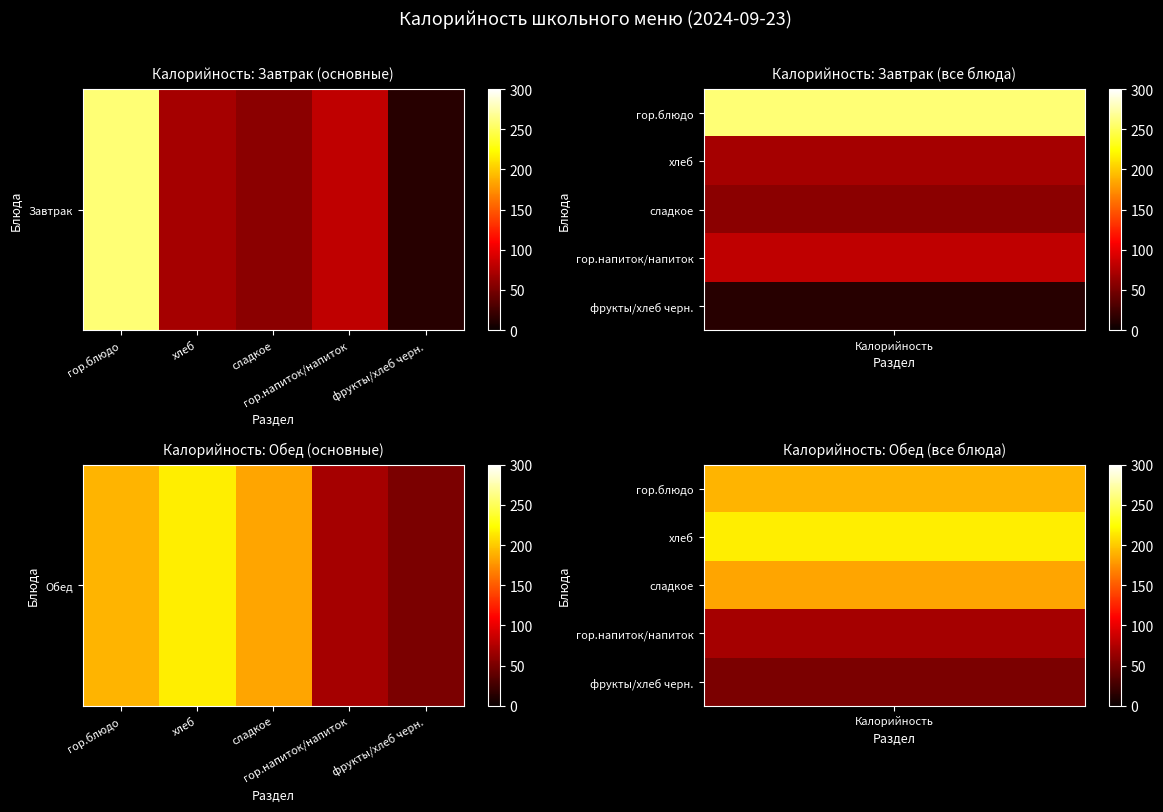

Approximately how many times larger is the value at сладкое compared to фрукты/хлеб черн.?

3.6